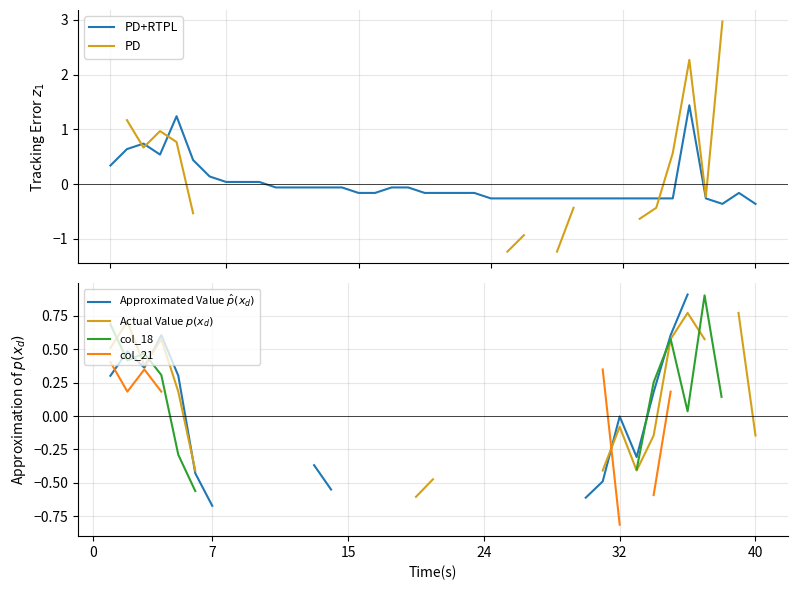

Which series has the largest total across all categories?

PD+RTPL